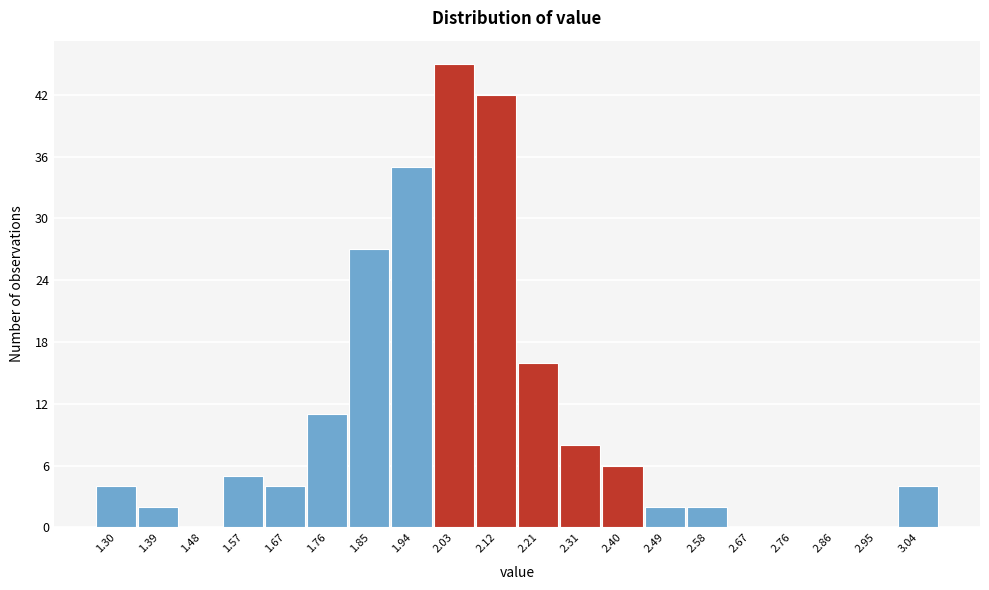

Reading right to left, transcribe all the data shown in this chart.

3.04=4	2.95=0	2.86=0	2.76=0	2.67=0	2.58=2	2.49=2	2.40=6	2.31=8	2.21=16	2.12=42	2.03=45	1.94=35	1.85=27	1.76=11	1.67=4	1.57=5	1.48=0	1.39=2	1.30=4